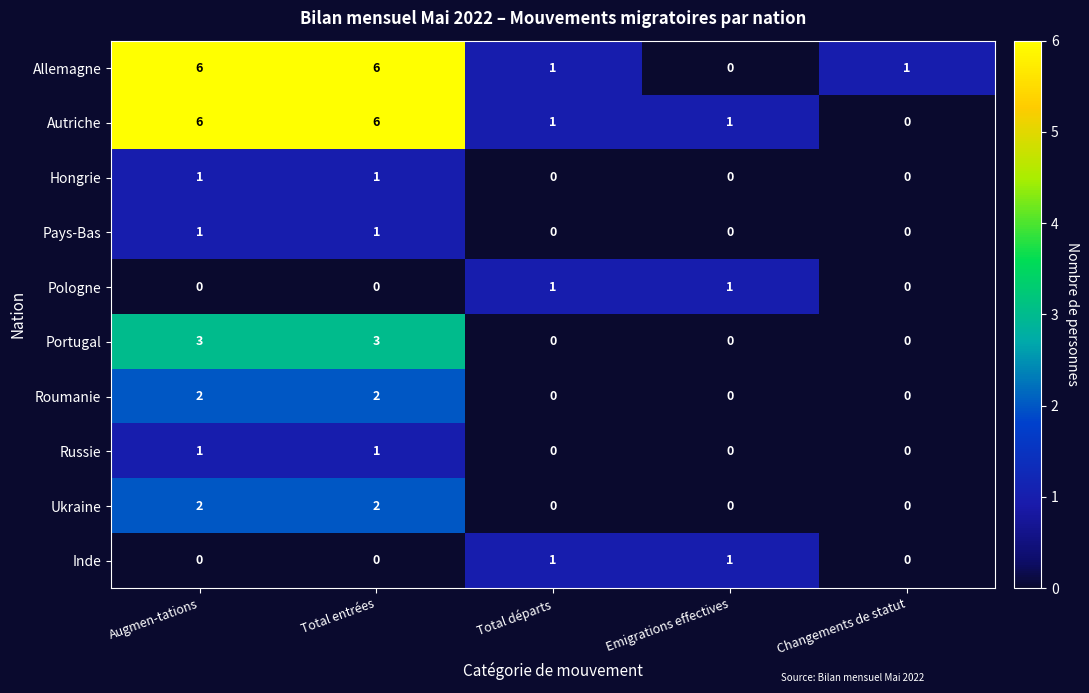

The Pays-Bas series shows 1 at Total départs. True or false?

False